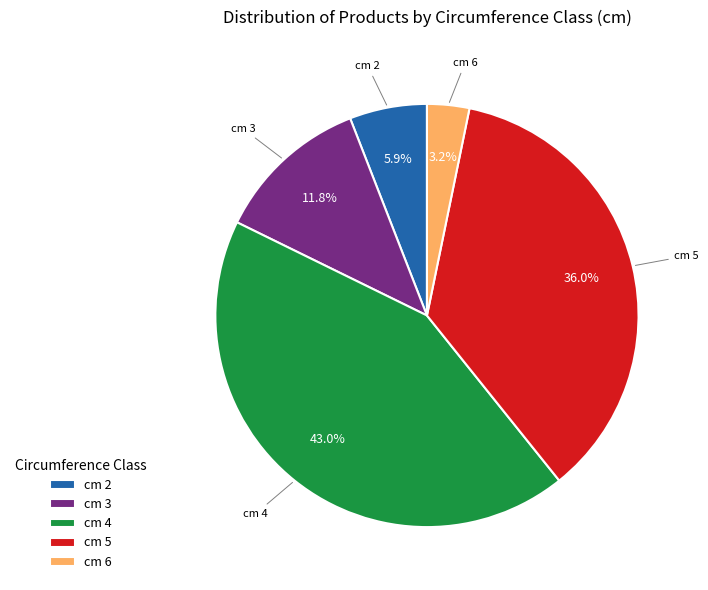

Which has a higher value, cm 2 or cm 5?

cm 5